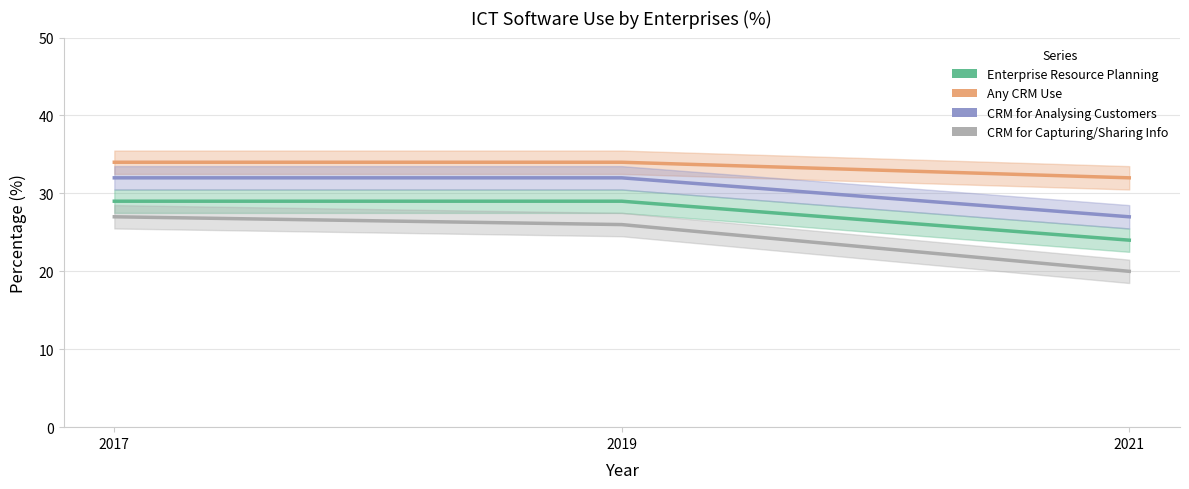

What is the spread (max minus min) of values at 2019?

8